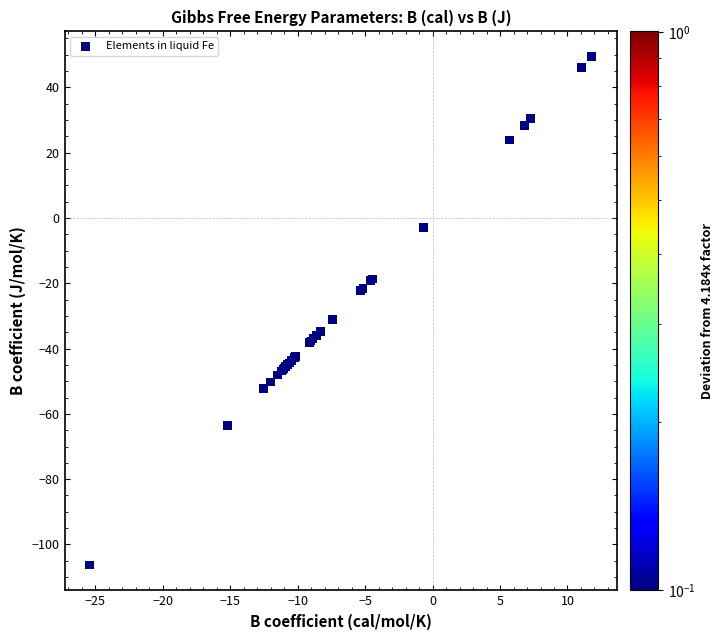

What Y value in the scatter plot is closest to -28?

-31.0